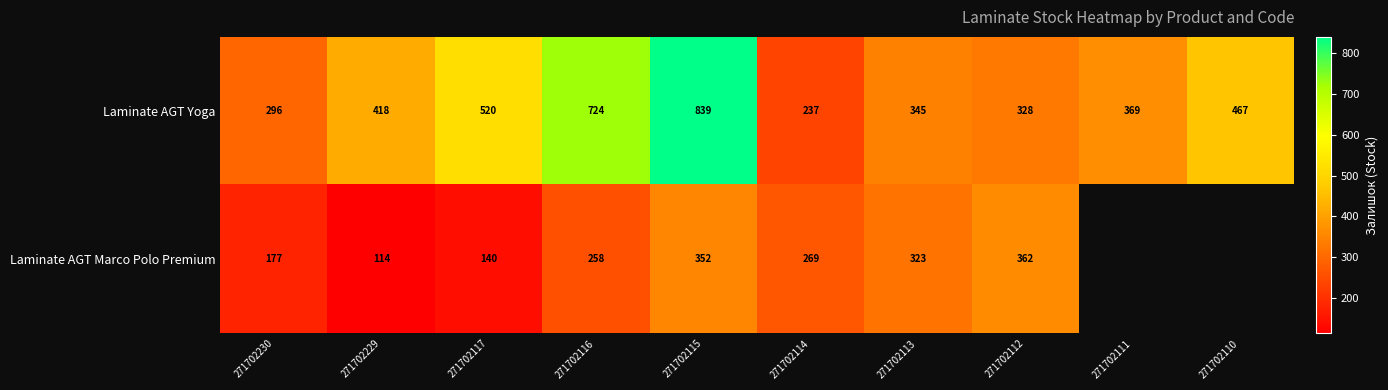

What is the total value across all series at 271702116?

982